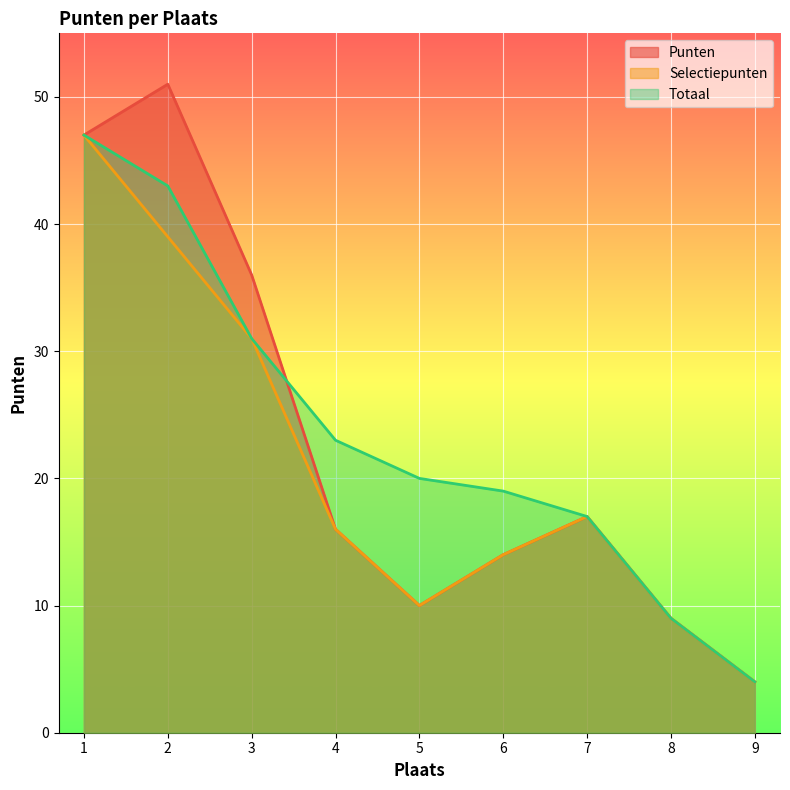

What are all the series names shown in the legend?

Punten, Selectiepunten, Totaal